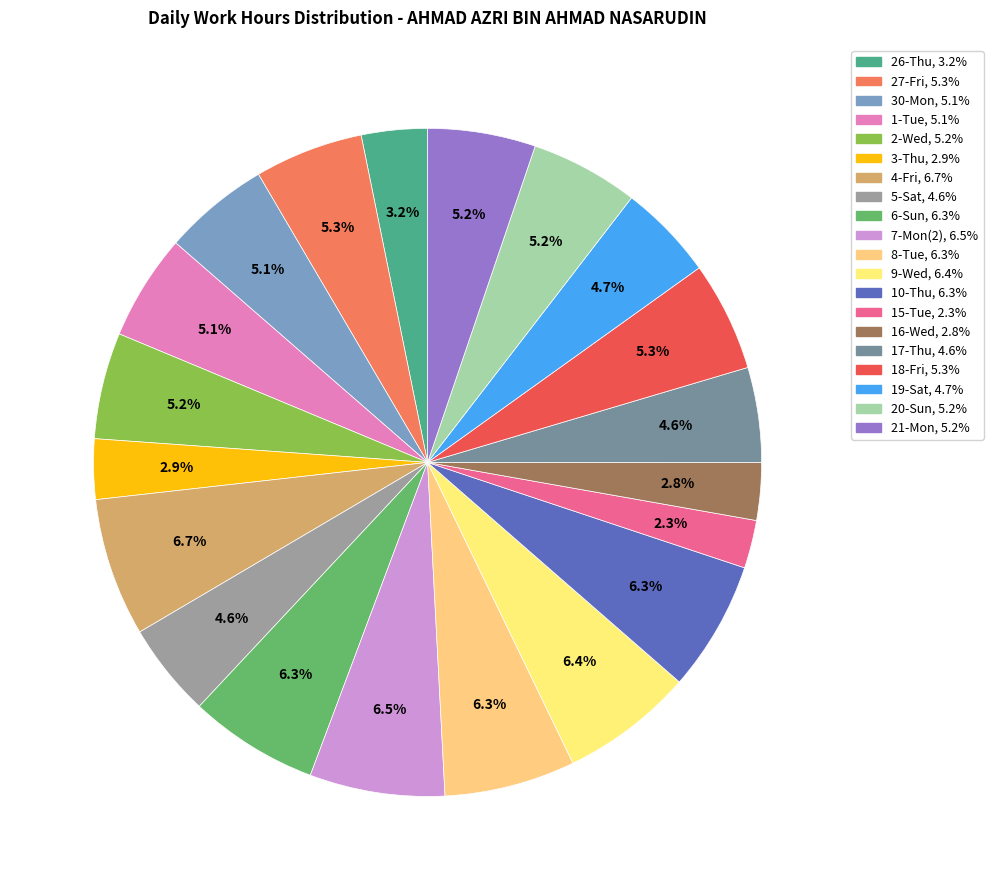

What is the ratio of the value at 19-Sat to the value at 8-Tue?

0.7